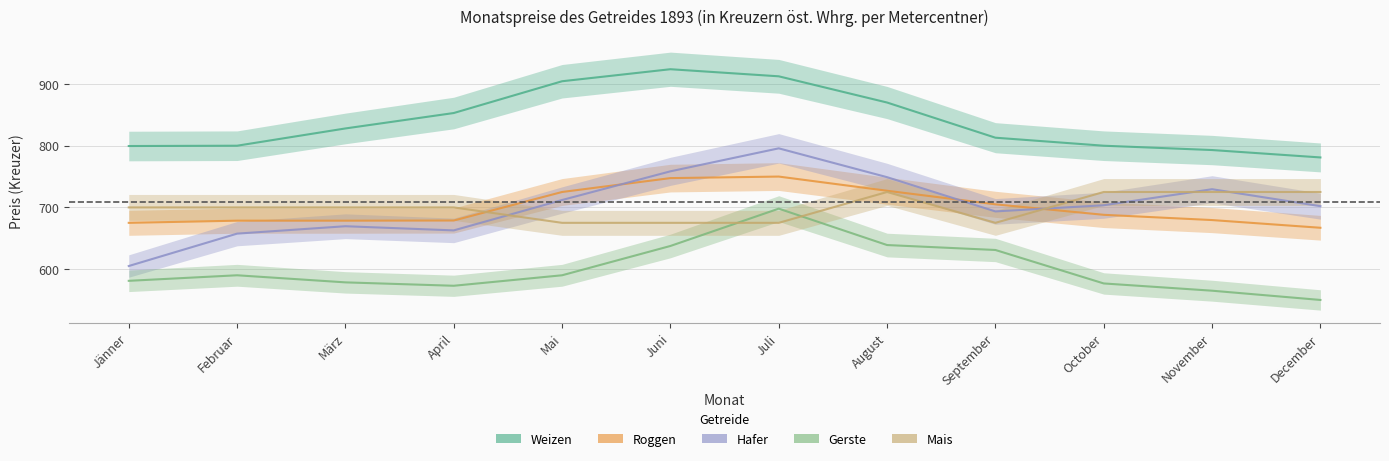

What is the difference between the second highest and minimum values in the Mais series?

50.0